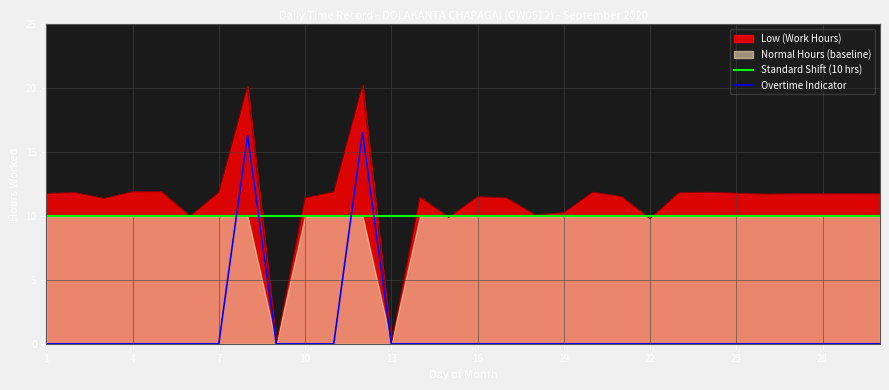

What is the value of the 7th point from the left?

11.8